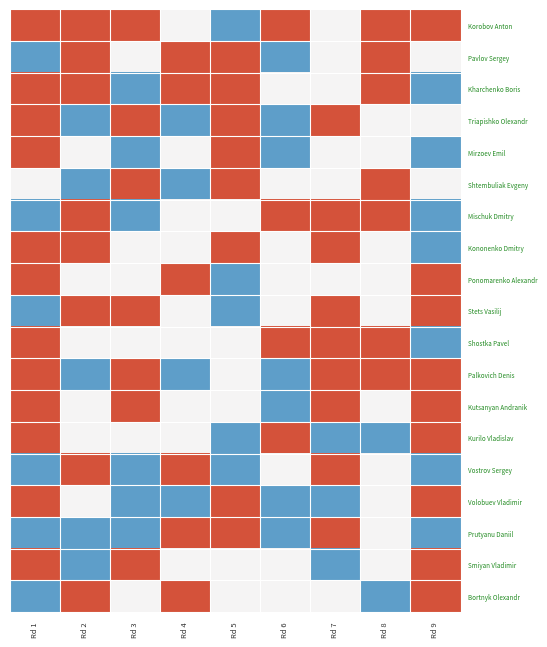

Count the number of categories in the chart.

9